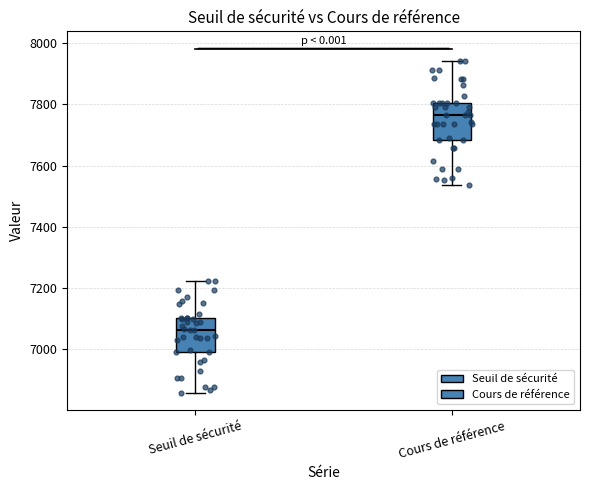

Reading left to right, read every box against the y-axis: the position of its median line, the range the box covers, and the ends of its whiskers. The values are not printed on the chart, so give them approximately, as read against the axis.

Seuil de sécurité: median 7060, box 7000 to 7100, whiskers 6860 to 7220
Cours de référence: median 7760, box 7680 to 7800, whiskers 7540 to 7940